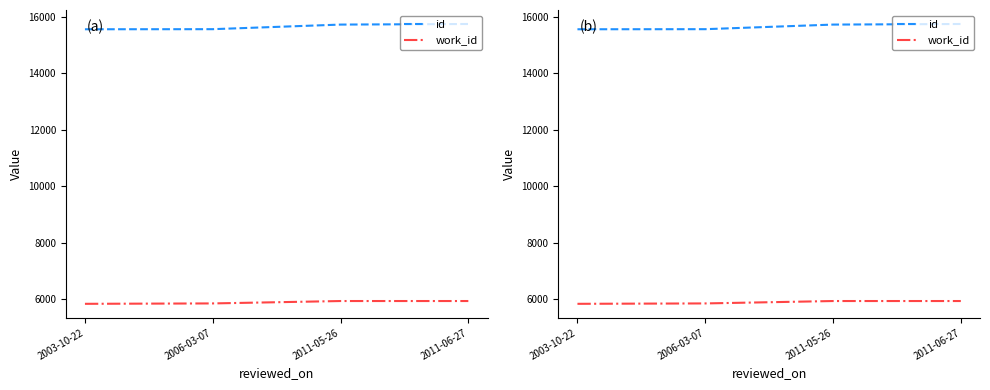

At how many categories does at least one series exceed 12126?

4